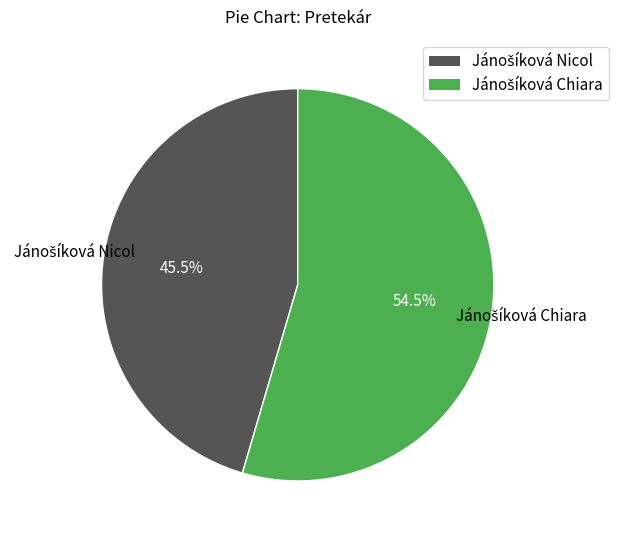

Is there any slice that represents more than half of the pie?

Yes